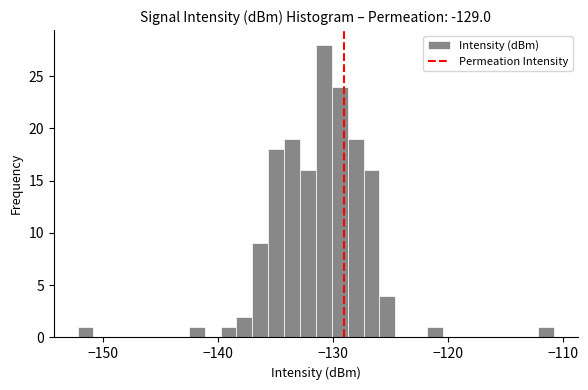

Around what value on the x-axis is the tallest bar? Give the approximate position of its centre, as read against the axis.

-131